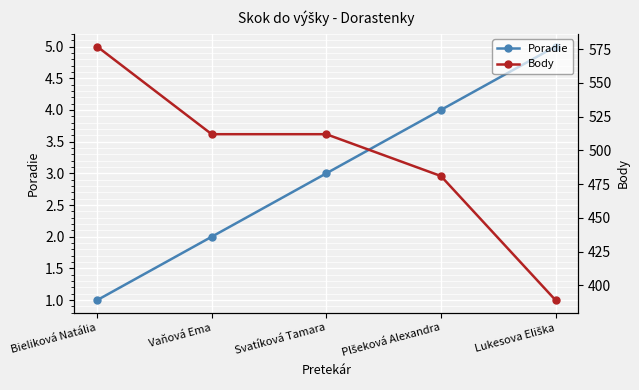

What is the smallest value displayed?

1